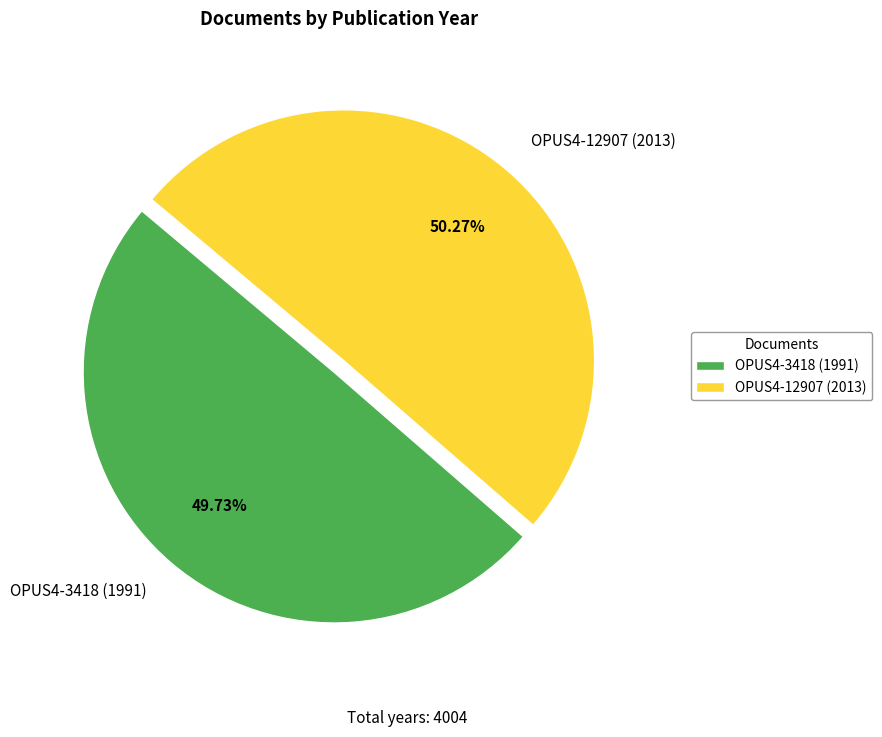

What is the smallest slice in the pie chart?

OPUS4-3418 (1991)